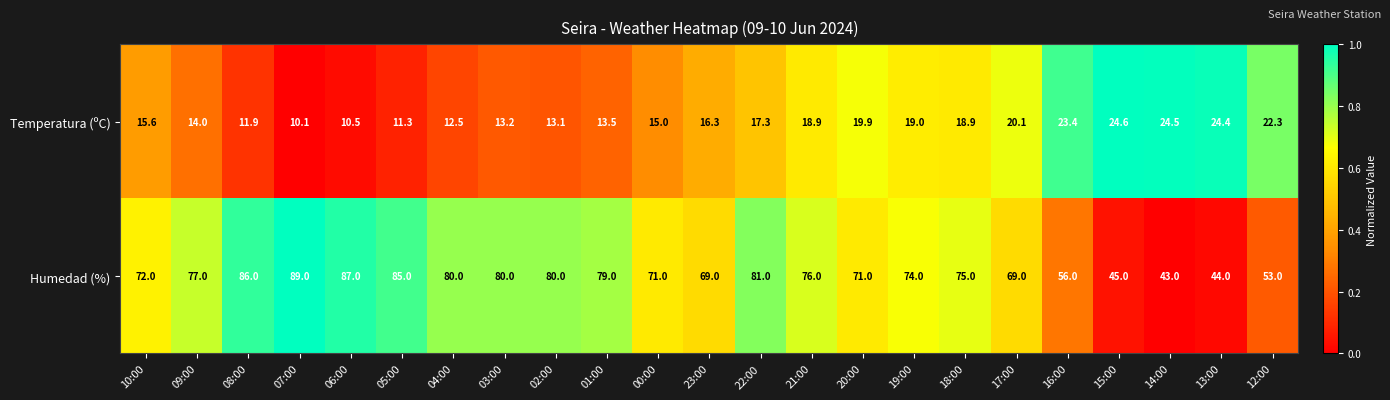

What is the average value of the Temperatura (ºC) series?

17.0